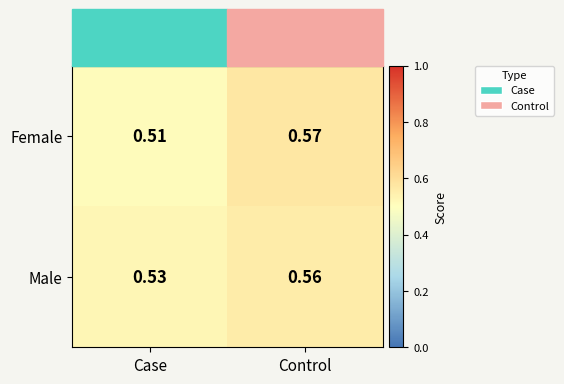

Which label corresponds to the largest value in the chart?

Control